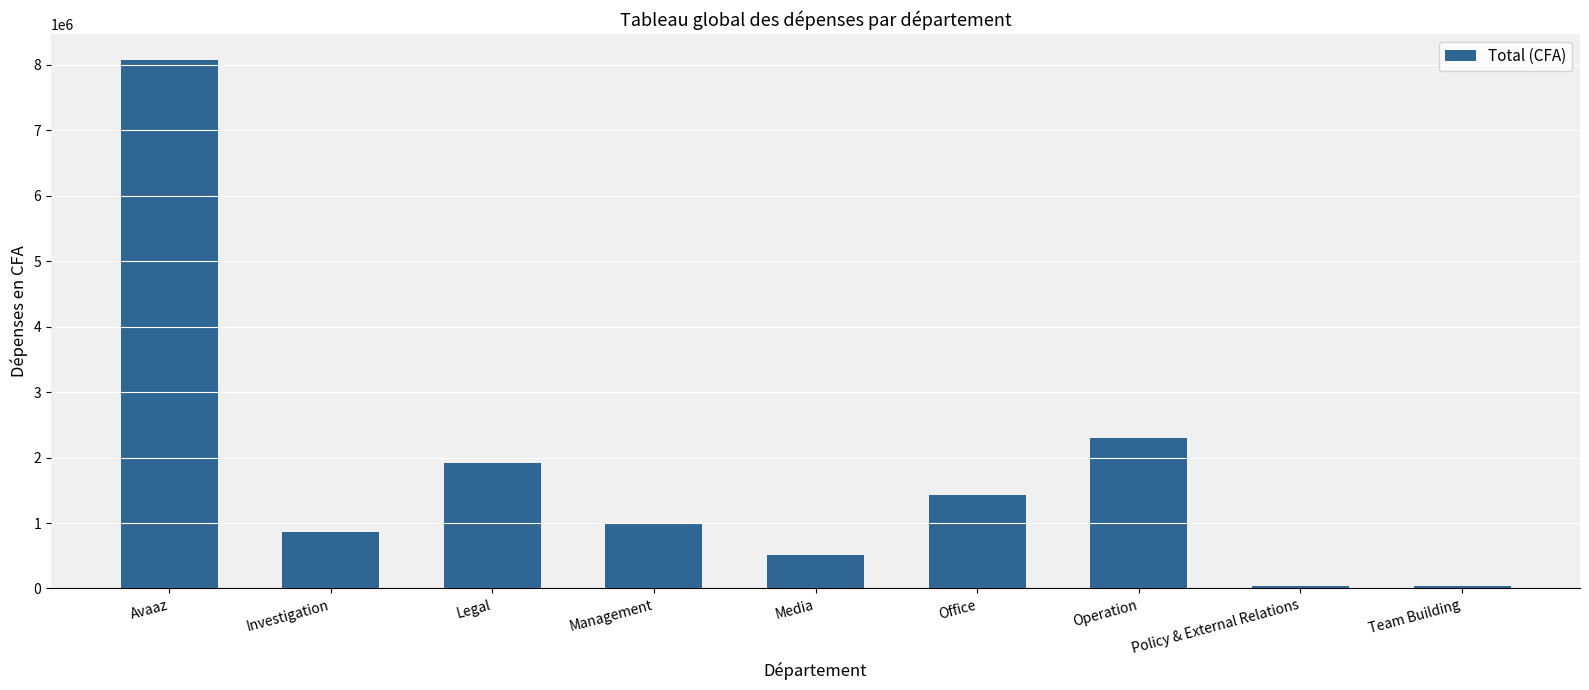

What is the change in value from Avaaz to Investigation?

-7207243